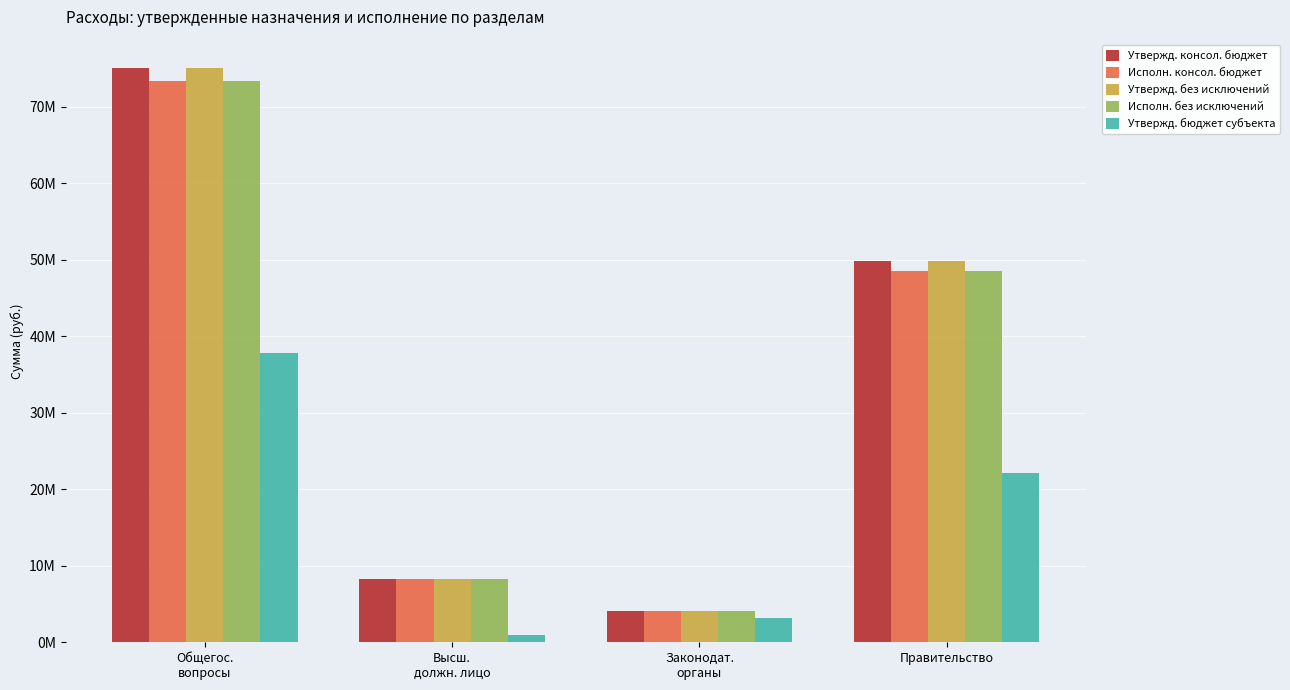

What are all the series names shown in the legend?

Утвержд. консол. бюджет, Исполн. консол. бюджет, Утвержд. без исключений, Исполн. без исключений, Утвержд. бюджет субъекта